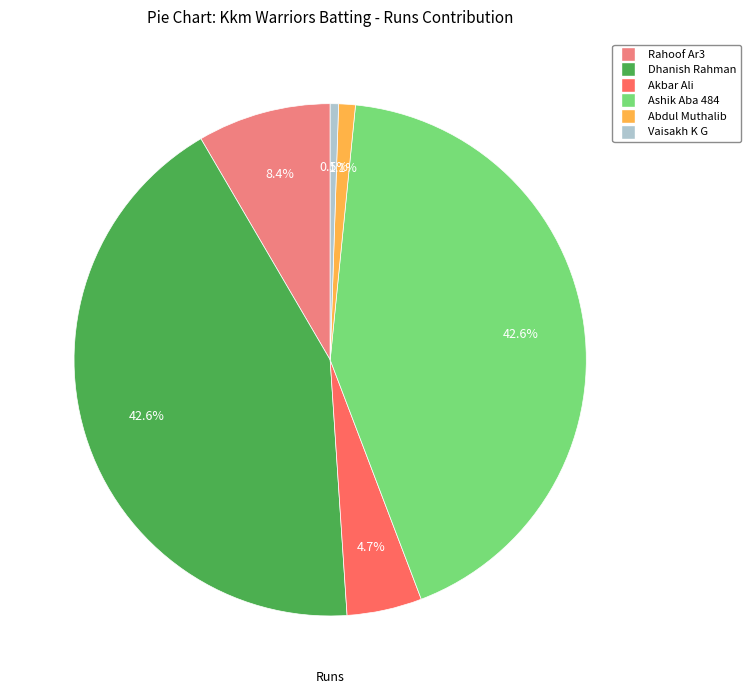

Does any single category account for the majority?

No